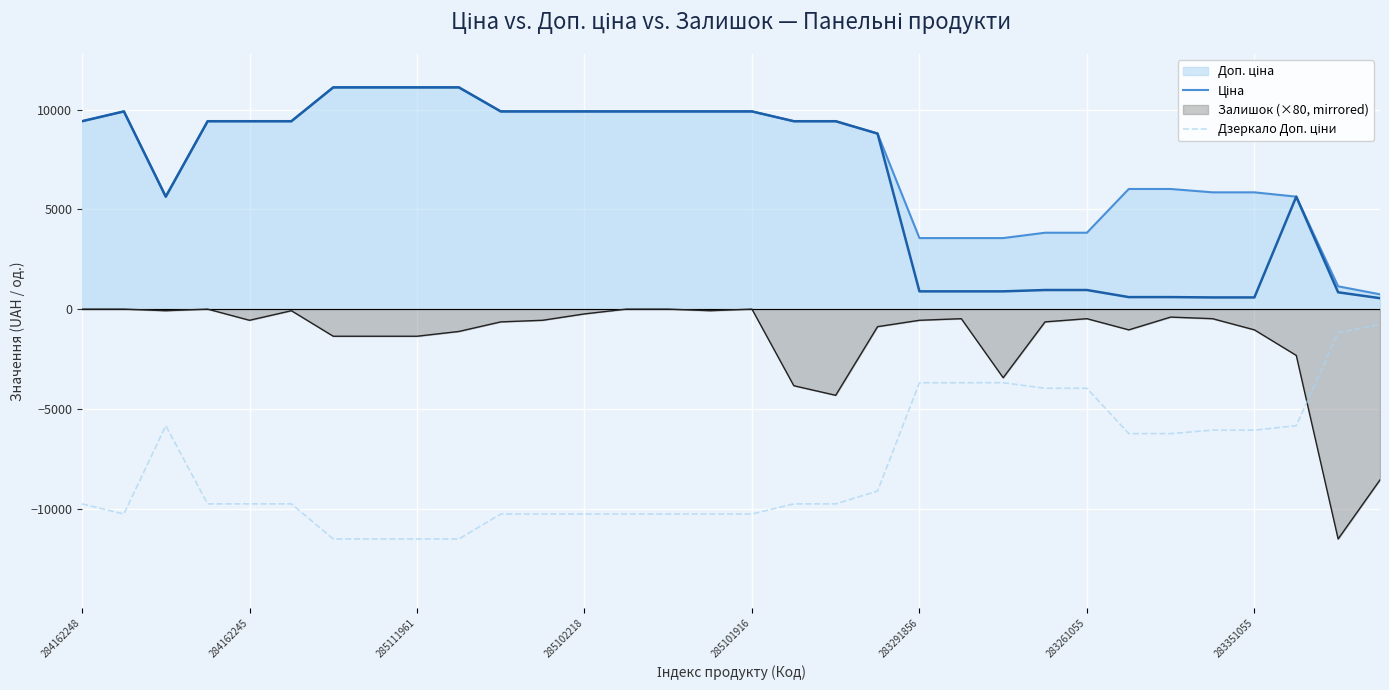

True or false: Залишок (×80, mirrored) has a value of -240.0 at 285102218.

True